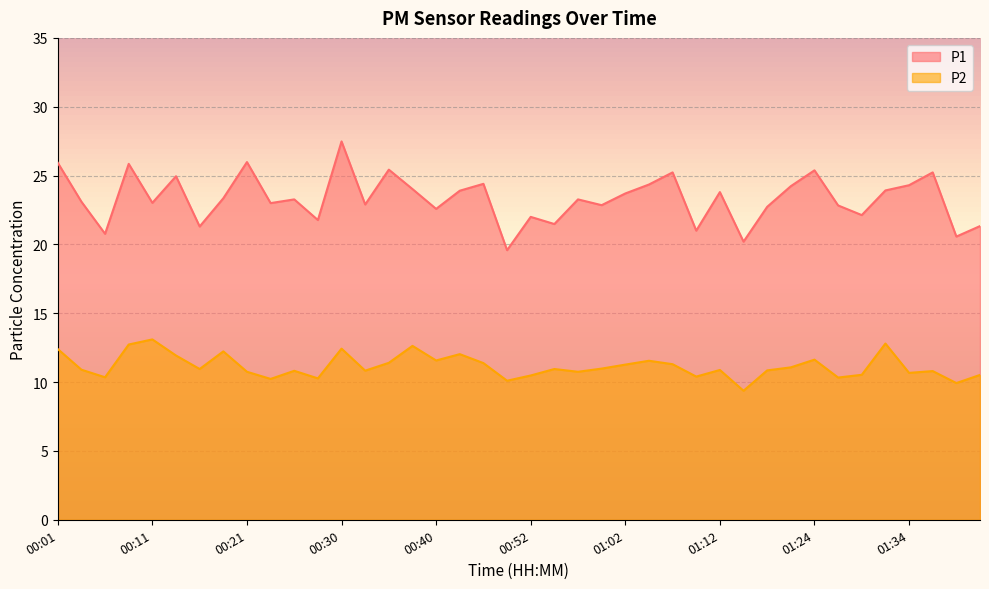

At which label does P1 first exceed 23?

00:01